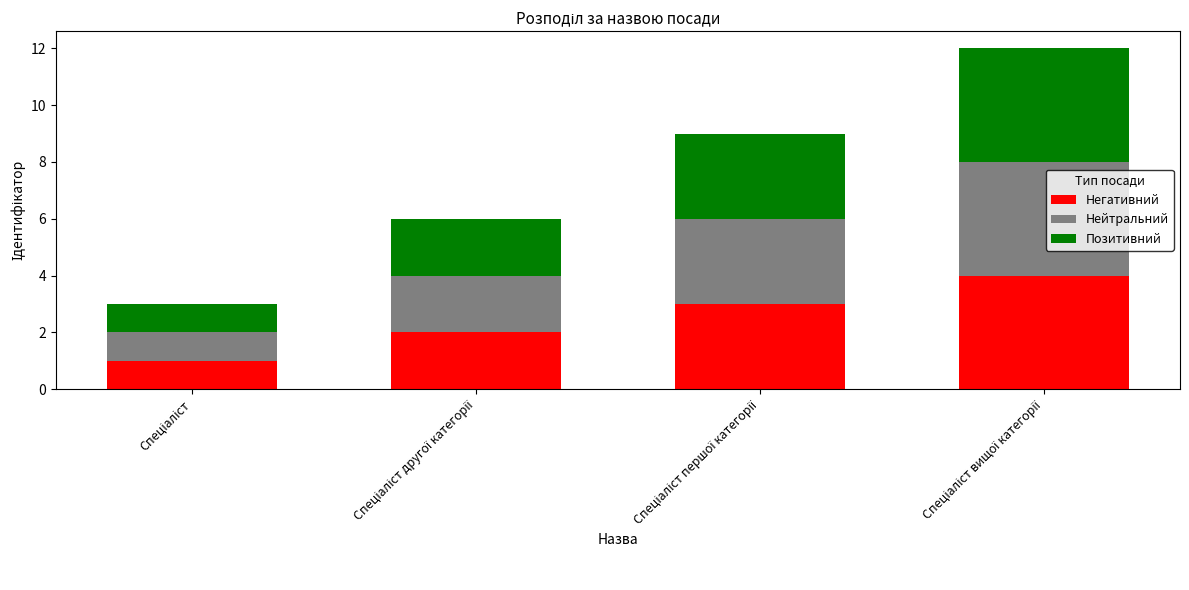

What is the difference between the maximum and minimum values in the Негативний series?

3